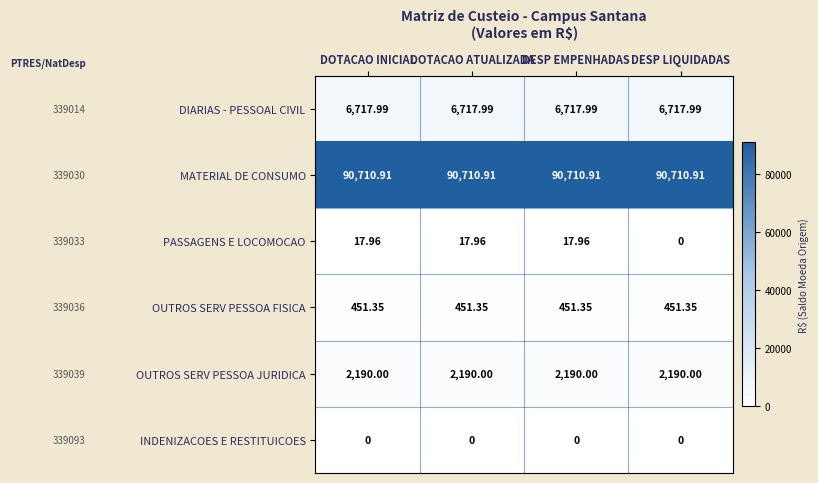

Rank the series by their maximum value, from lowest to highest.

INDENIZACOES E RESTITUICOES, PASSAGENS E LOCOMOCAO, OUTROS SERV PESSOA FISICA, OUTROS SERV PESSOA JURIDICA, DIARIAS - PESSOAL CIVIL, MATERIAL DE CONSUMO